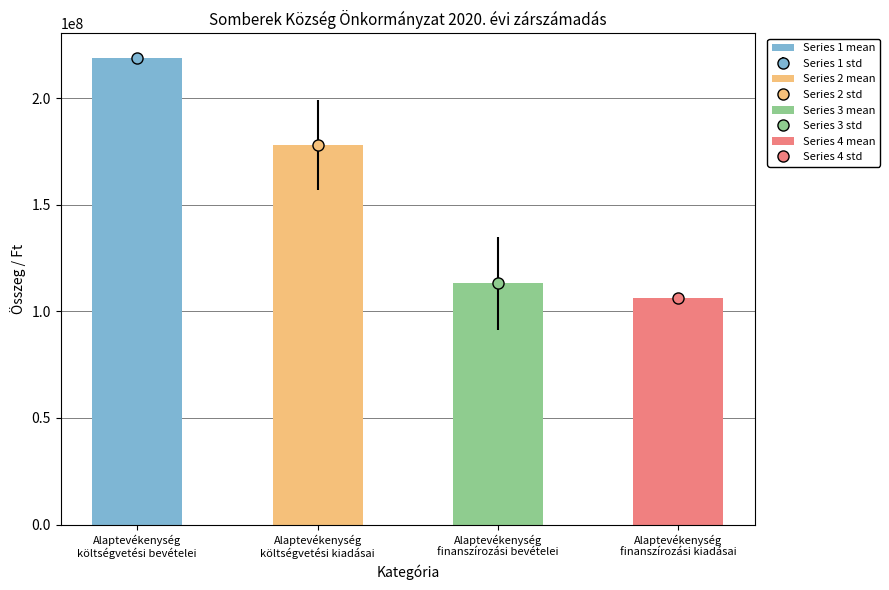

The Sombereki Közös Önkormányzati Hivatal series shows 1761024 at Alaptevékenység
költségvetési bevételei. True or false?

False